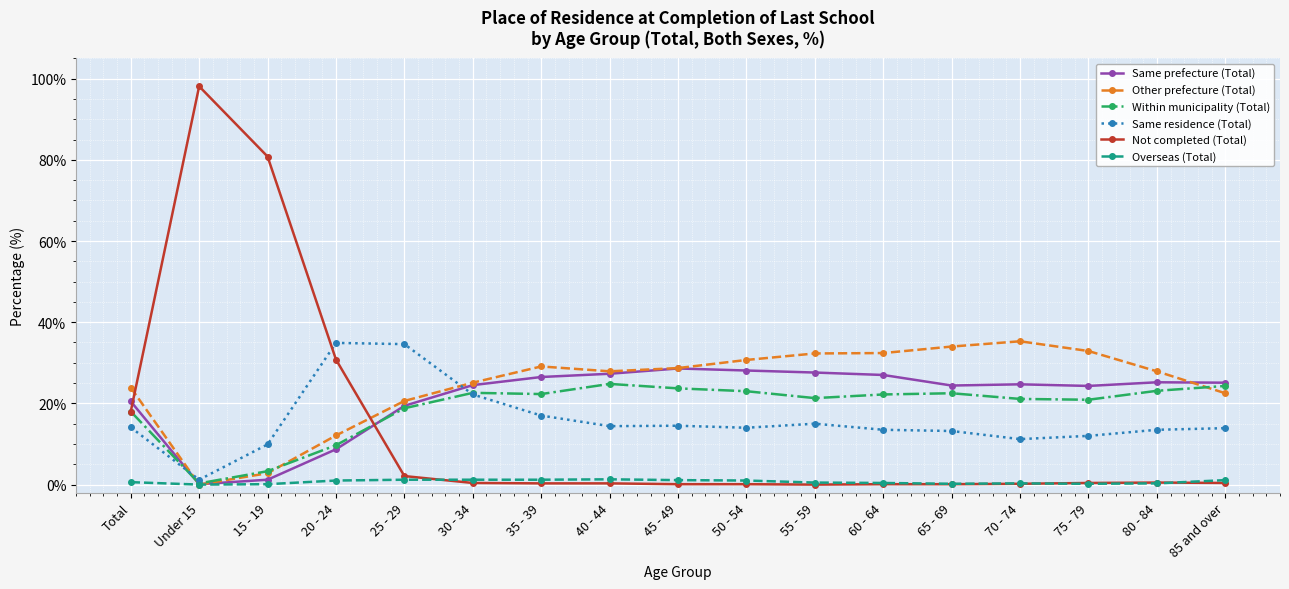

What are all the series names shown in the legend?

Same prefecture (Total), Other prefecture (Total), Within municipality (Total), Same residence (Total), Not completed (Total), Overseas (Total)